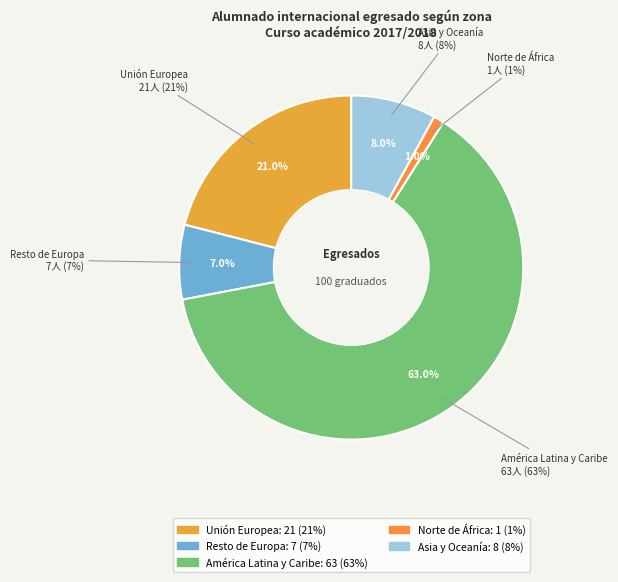

To the nearest percent, what is the combined percentage of Unión Europea and Norte de África?

22%